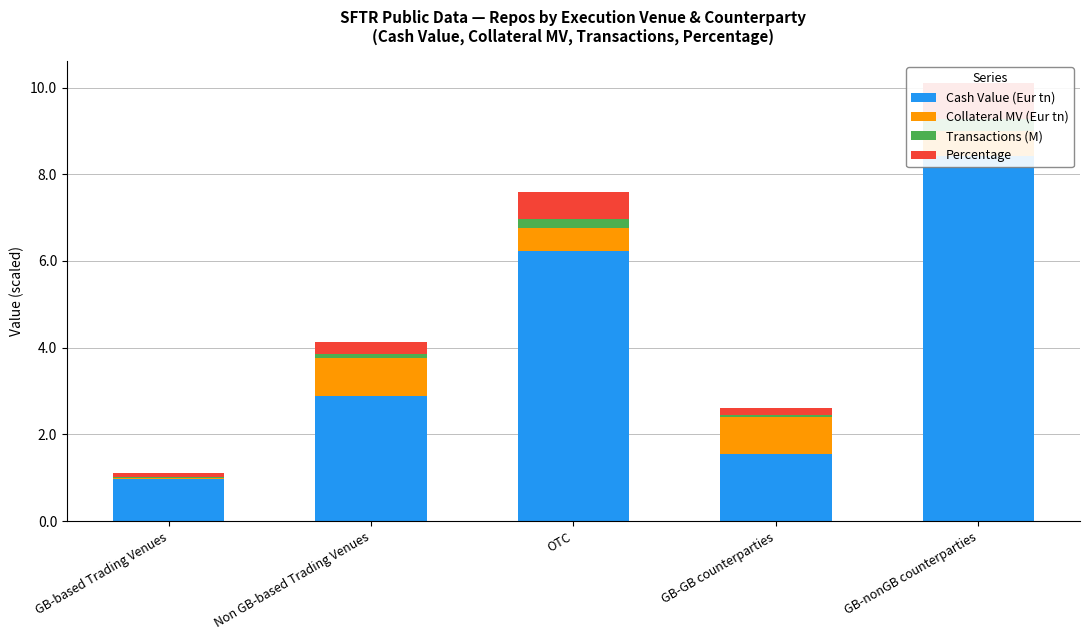

What value does the Cash Value (Eur tn) series have at Non GB-based Trading Venues?

2.9